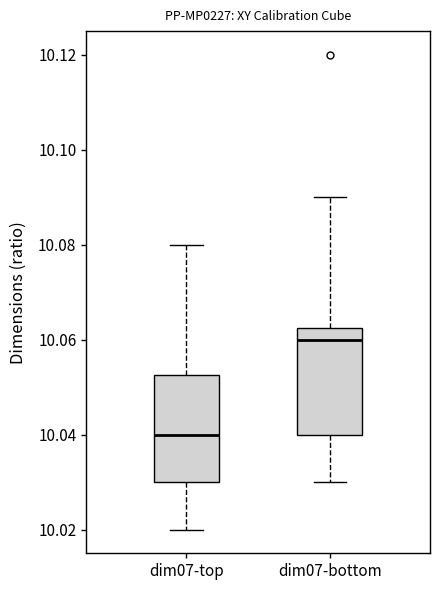

Which box has the highest median line?

dim07-bottom